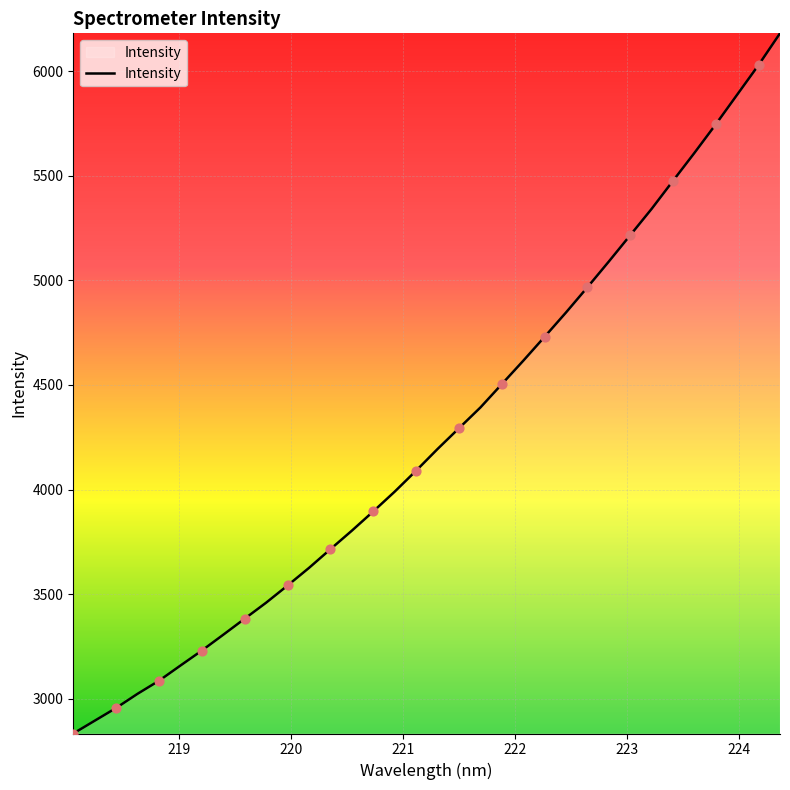

What is the greatest value displayed?

6181.4